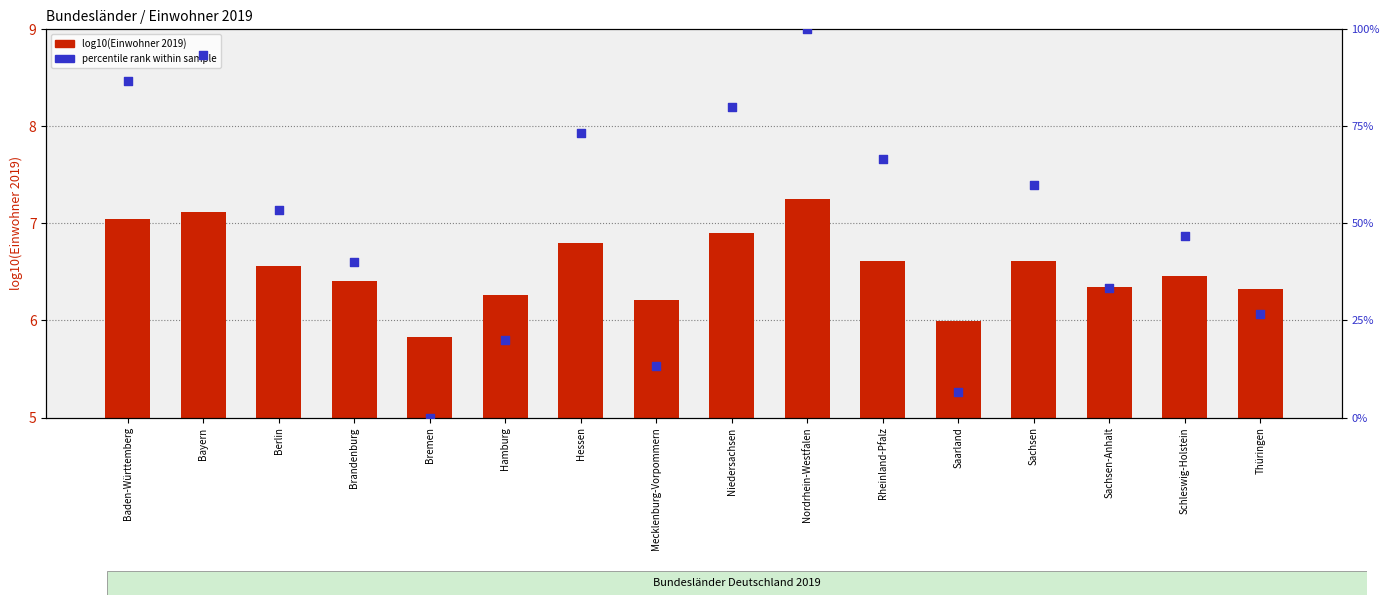

At which category is the sum across all series the highest?

Nordrhein-Westfalen